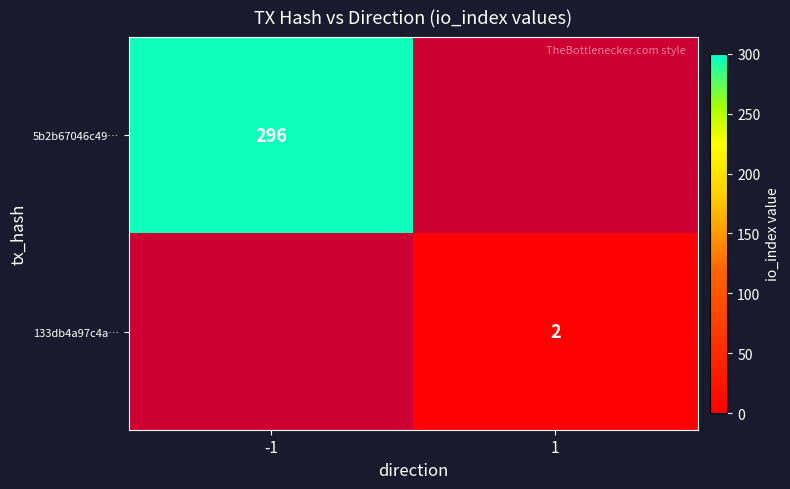

The 5b2b67046c49… series shows 296 at -1. True or false?

True